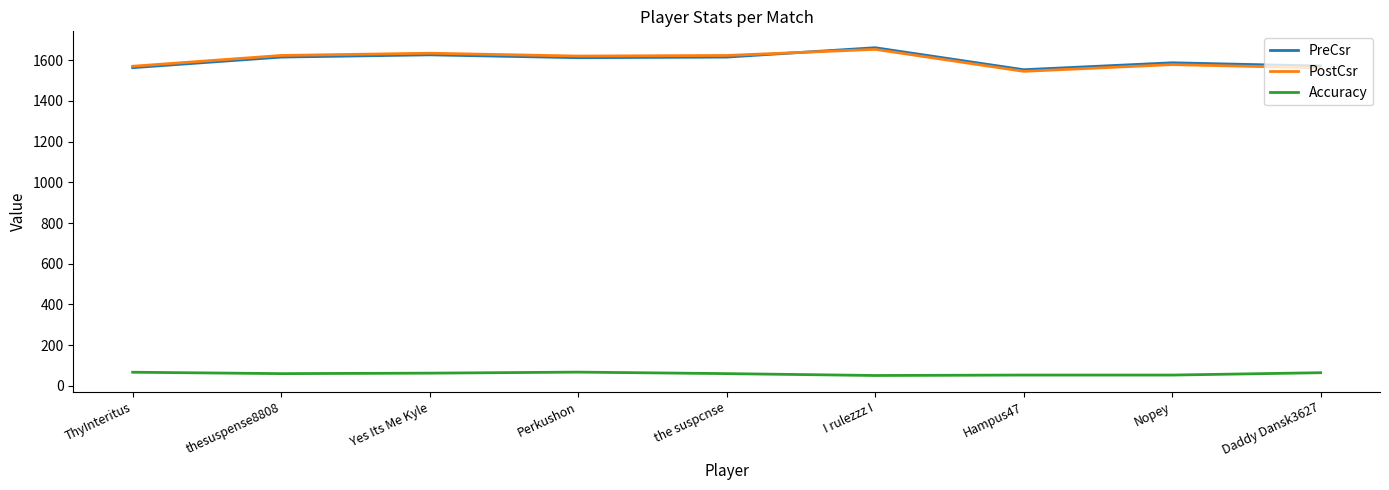

What are all the series names shown in the legend?

PreCsr, PostCsr, Accuracy